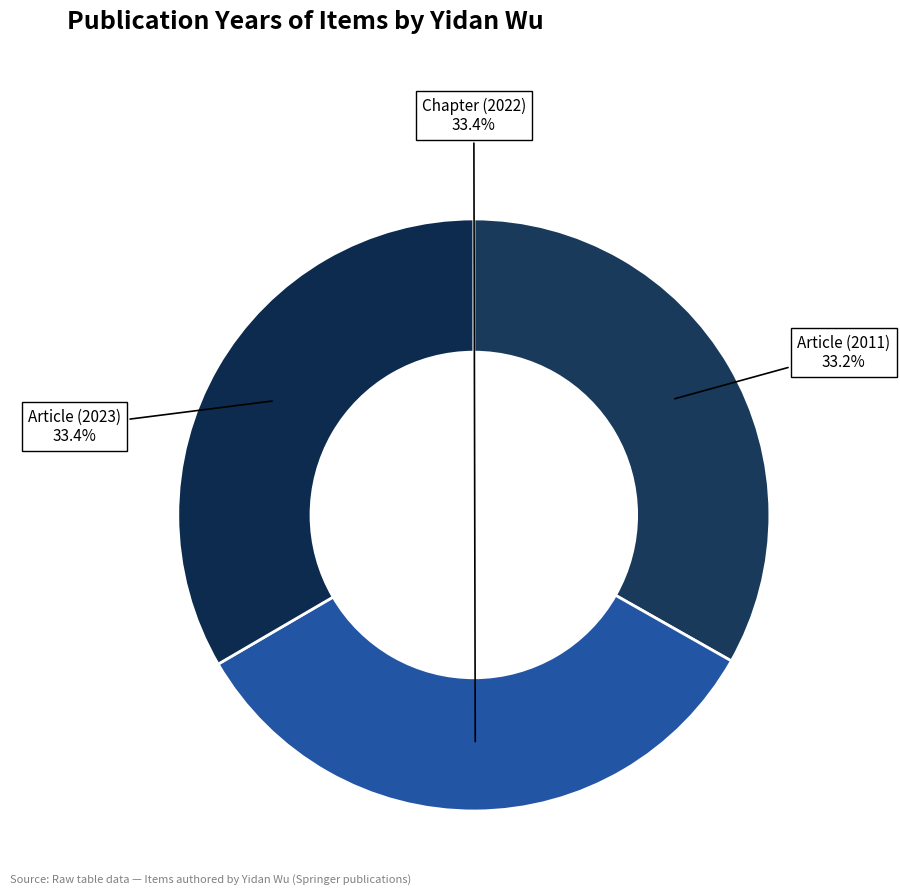

Which category has the smallest portion of the pie?

Article (2011)